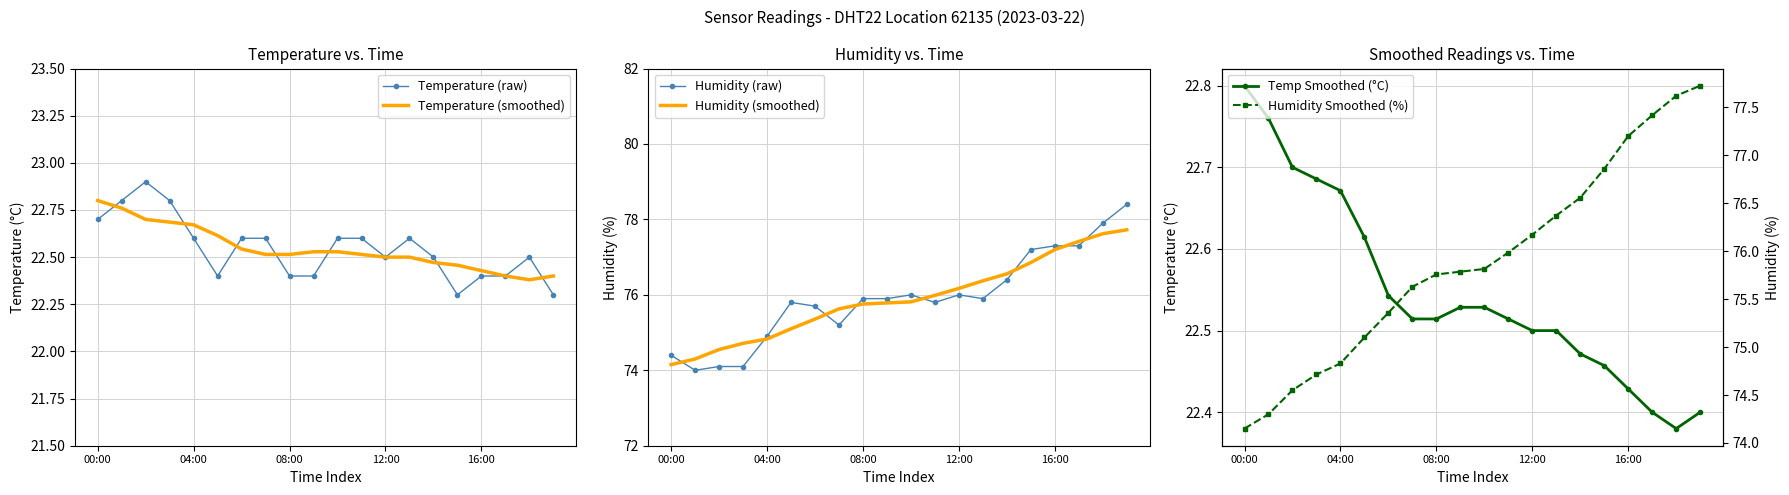

Which series has the largest total across all categories?

Humidity (raw)